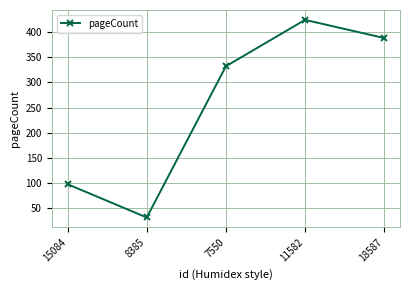

Rank the categories by value from highest to lowest.

11582, 18587, 7550, 15084, 8385